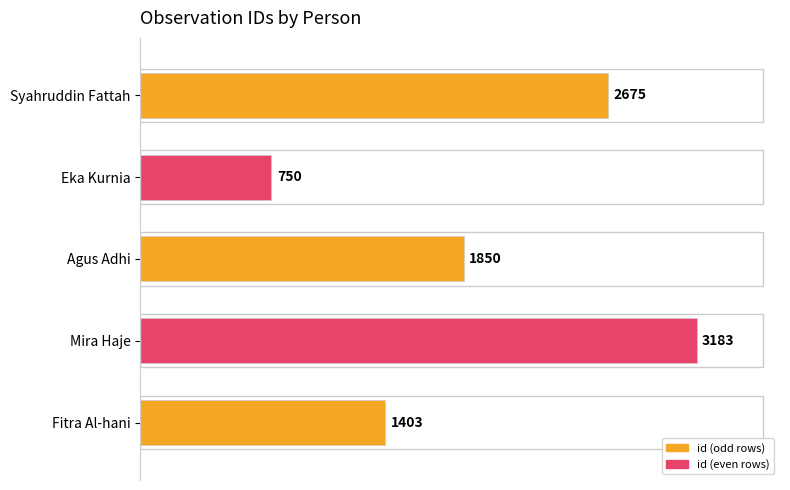

Which category has the highest value across all series?

Mira Haje